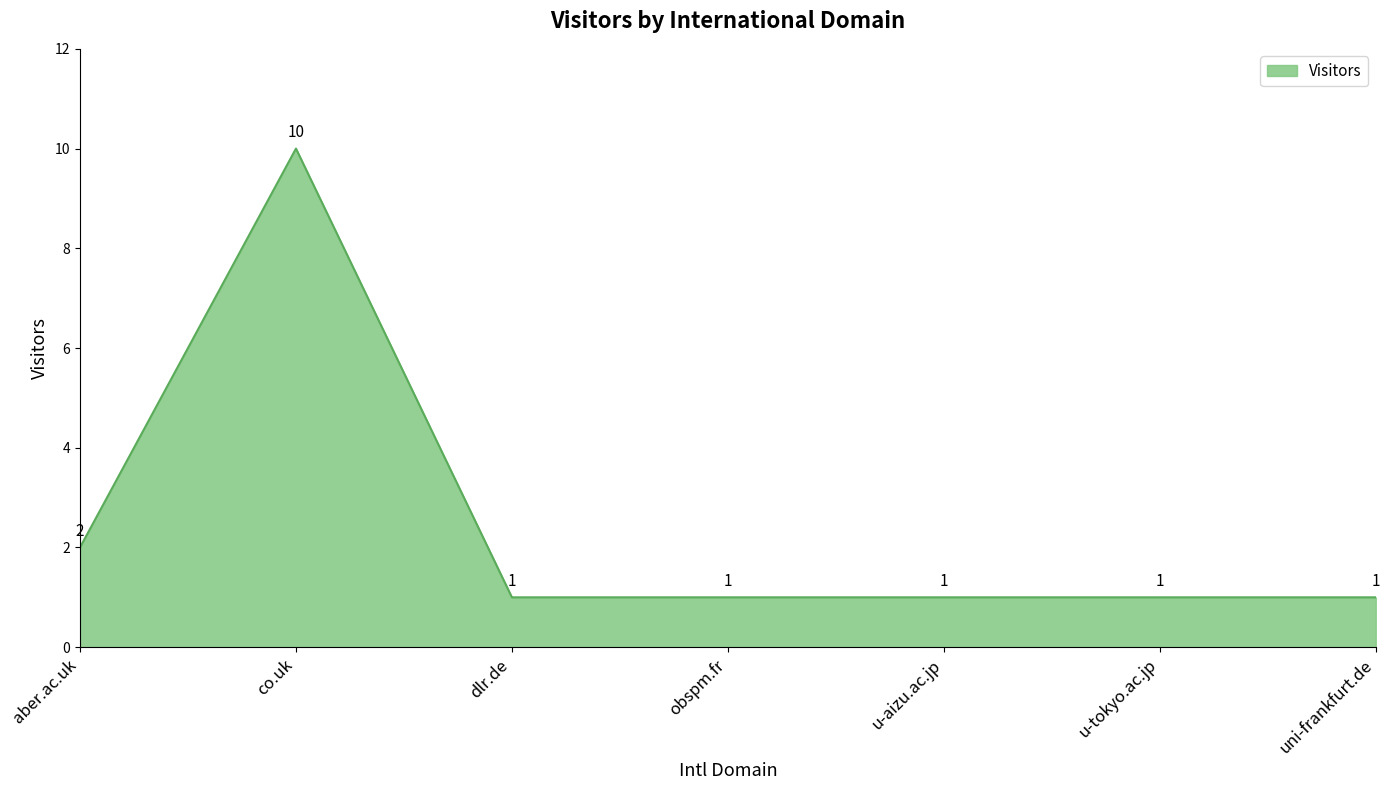

Approximately how many times larger is the value at u-tokyo.ac.jp compared to obspm.fr?

1.0